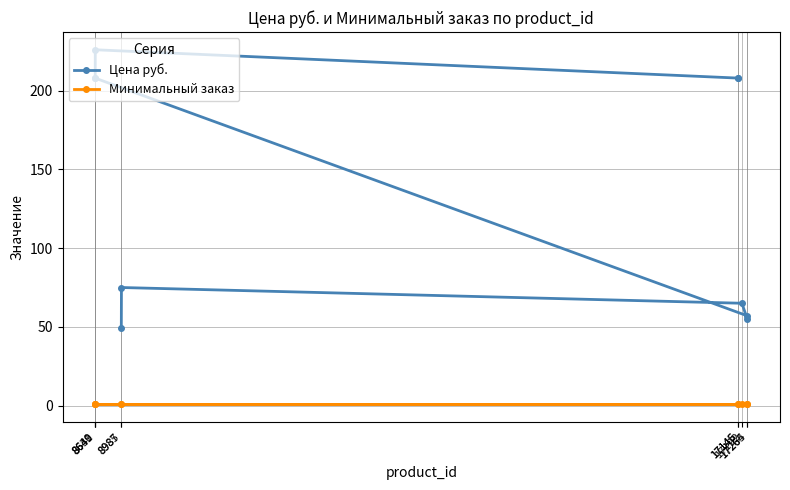

What are all the series names shown in the legend?

Цена руб., Минимальный заказ